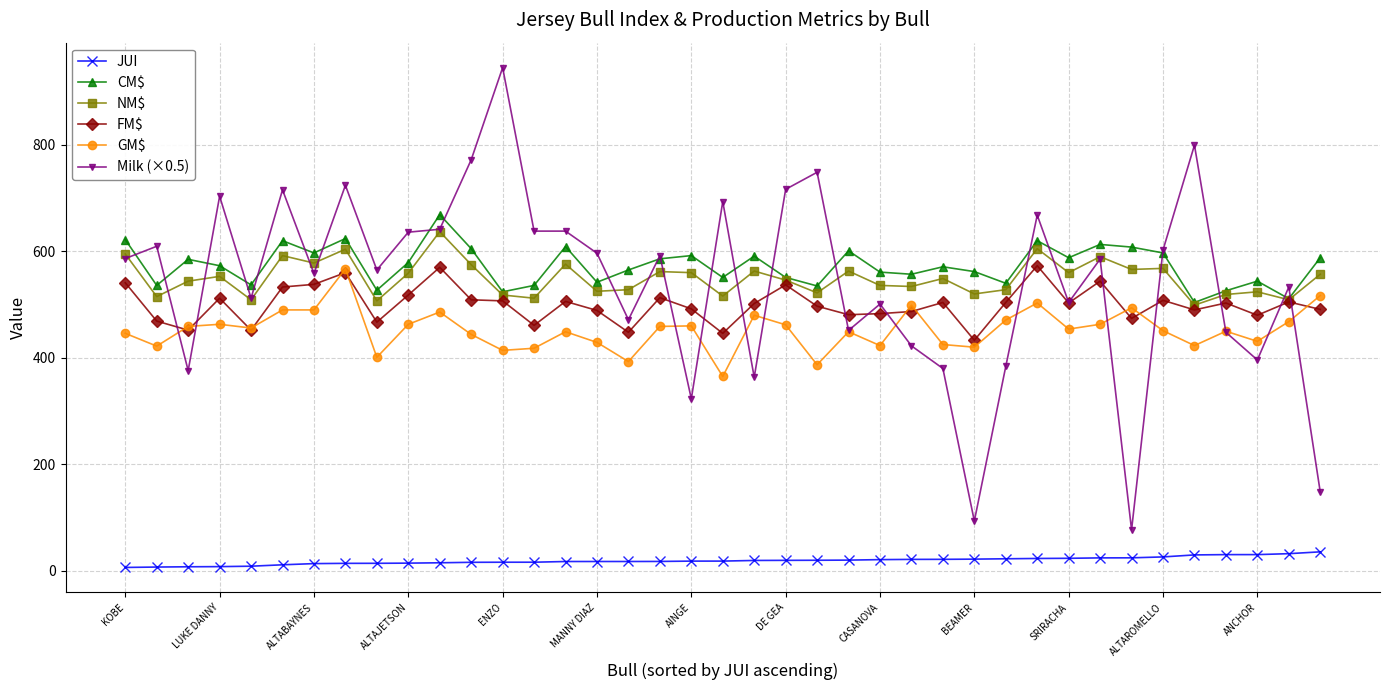

What are all the series names shown in the legend?

JUI, CM$, NM$, FM$, GM$, Milk (×0.5)